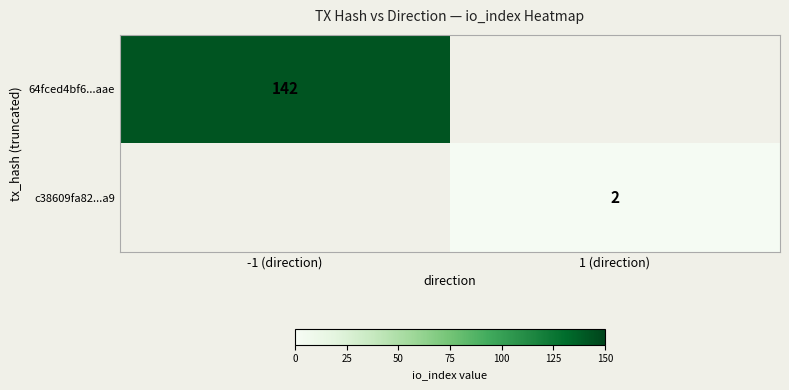

The value of 64fced4bf6...aae at -1 (direction) is 217.9. True or false?

False